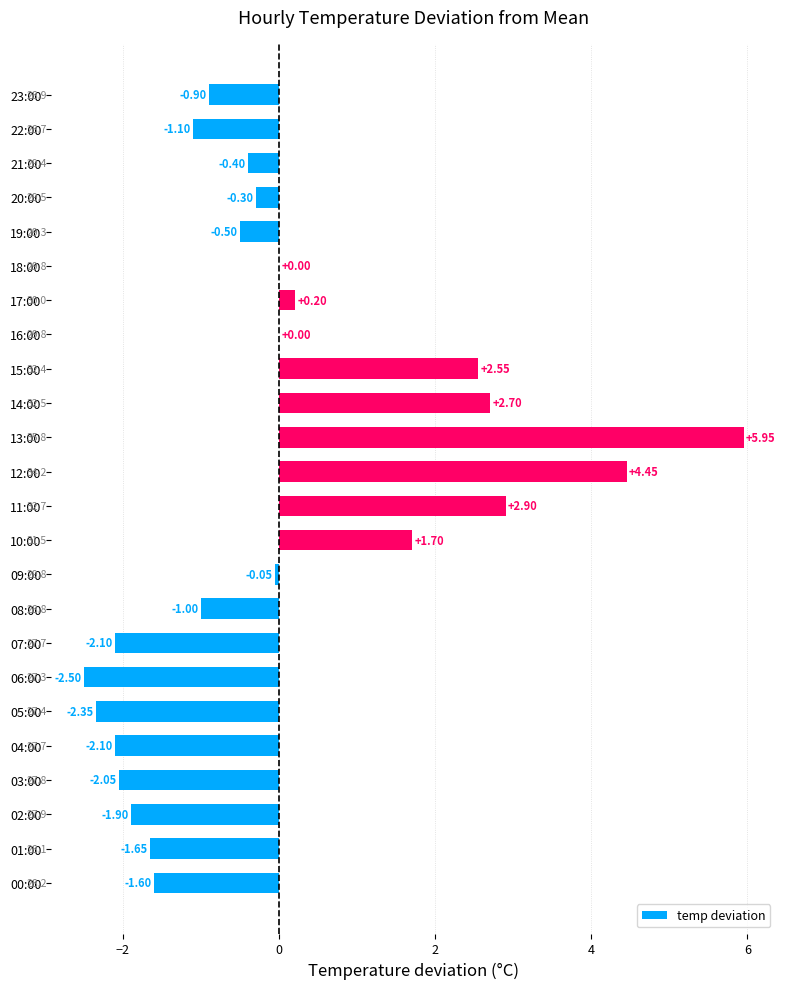

What is the change in value from 09:00 to 15:00?

+2.6